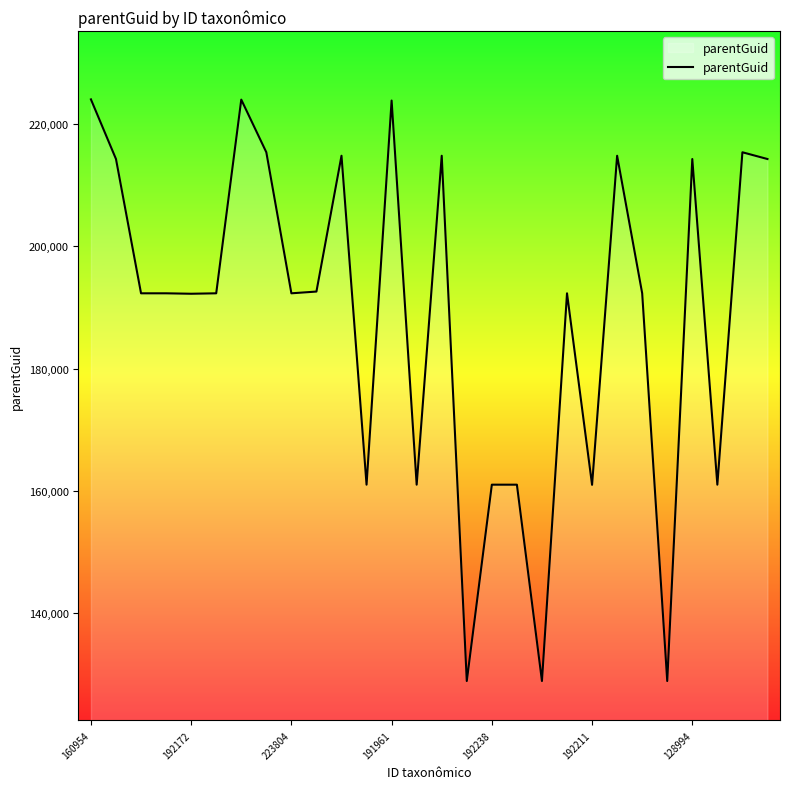

What is the maximum value shown in the chart?

223969